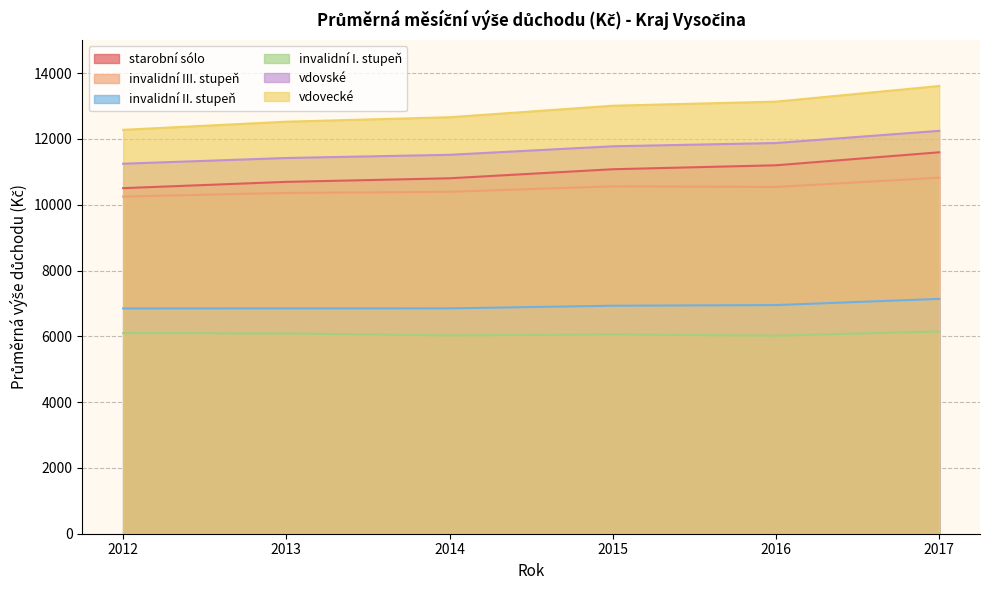

How many lines are shown in the chart?

6